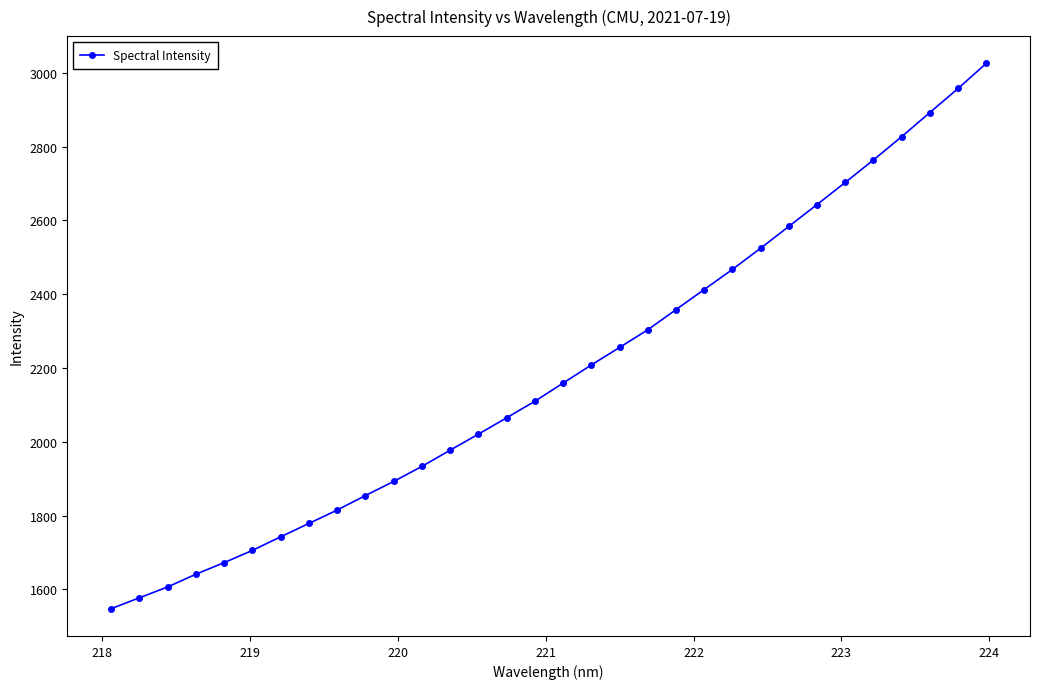

How many series are shown in this chart?

1